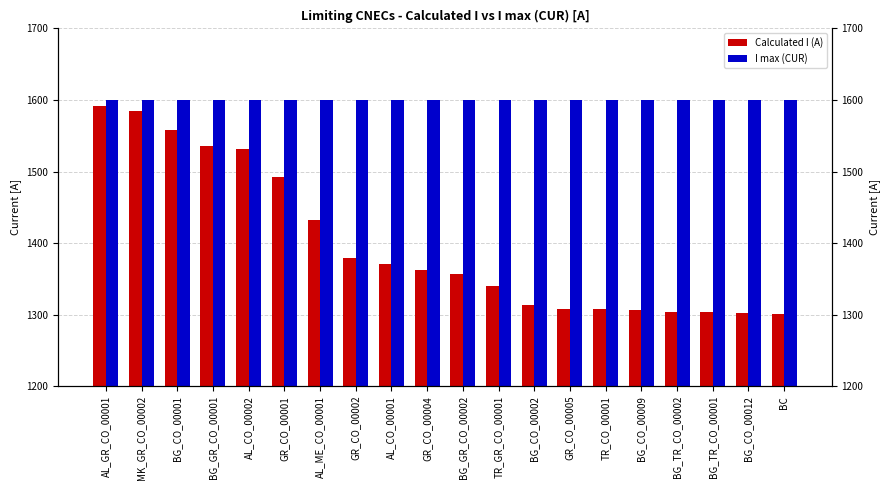

Where does the Calculated I (A) series first go above 1362?

AL_GR_CO_00001